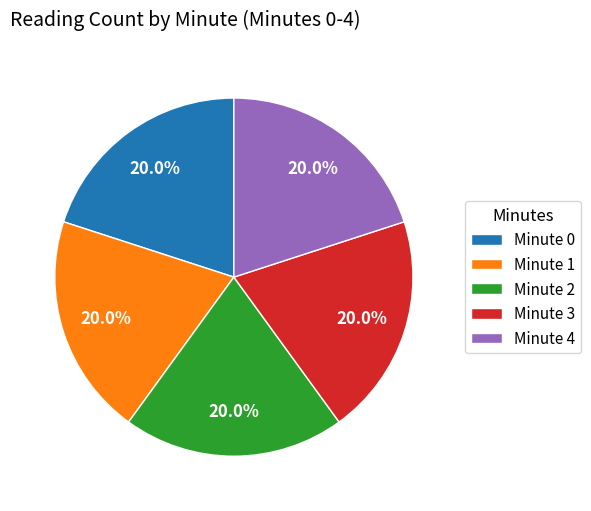

To the nearest percent, what is the difference between the largest and smallest slice percentages?

0%